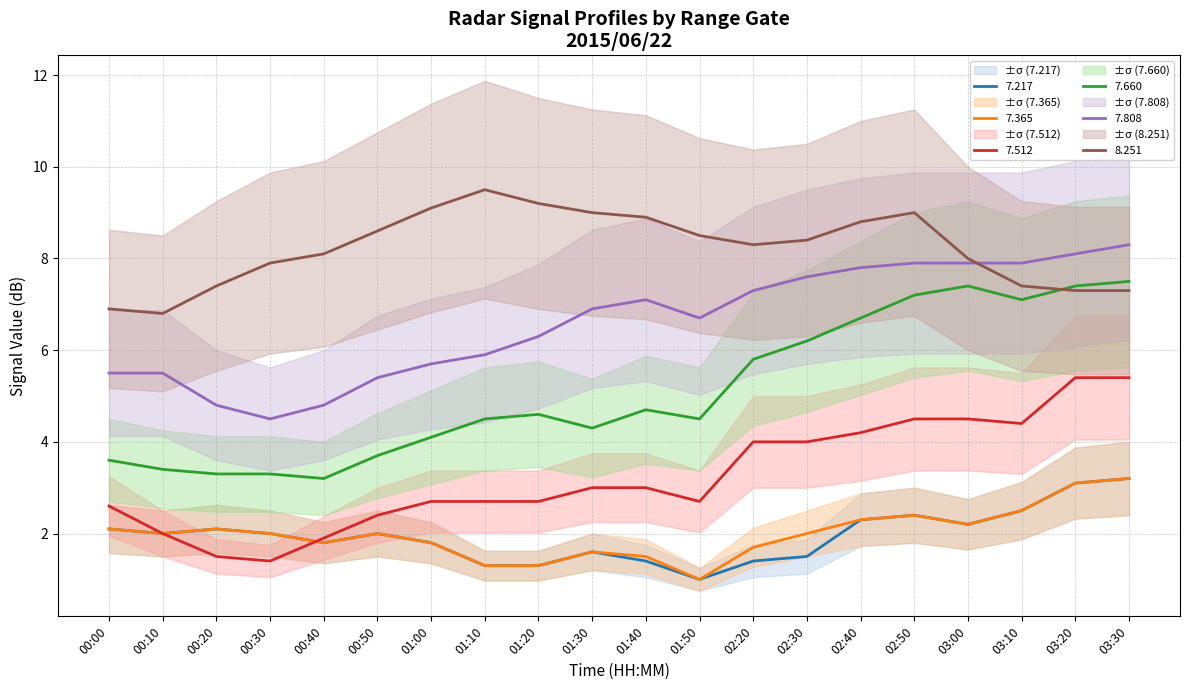

At which category does the chart reach its minimum across all series?

01:50